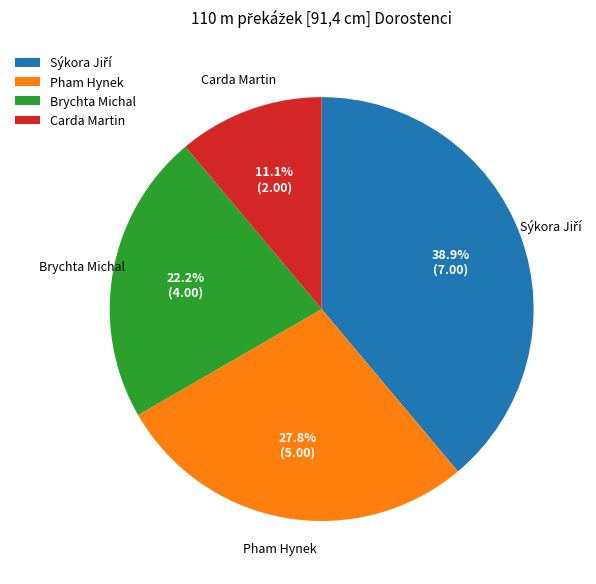

Approximately how many times larger is the value at Pham Hynek compared to Carda Martin?

2.5